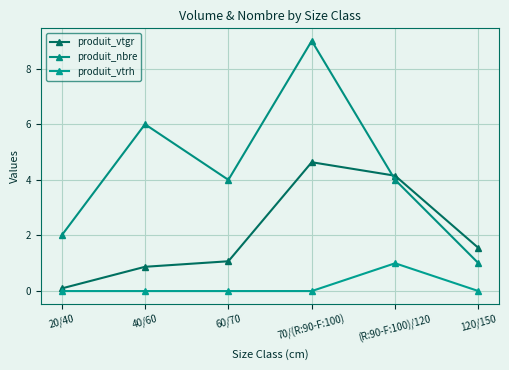

Which series has the largest total across all categories?

produit_nbre